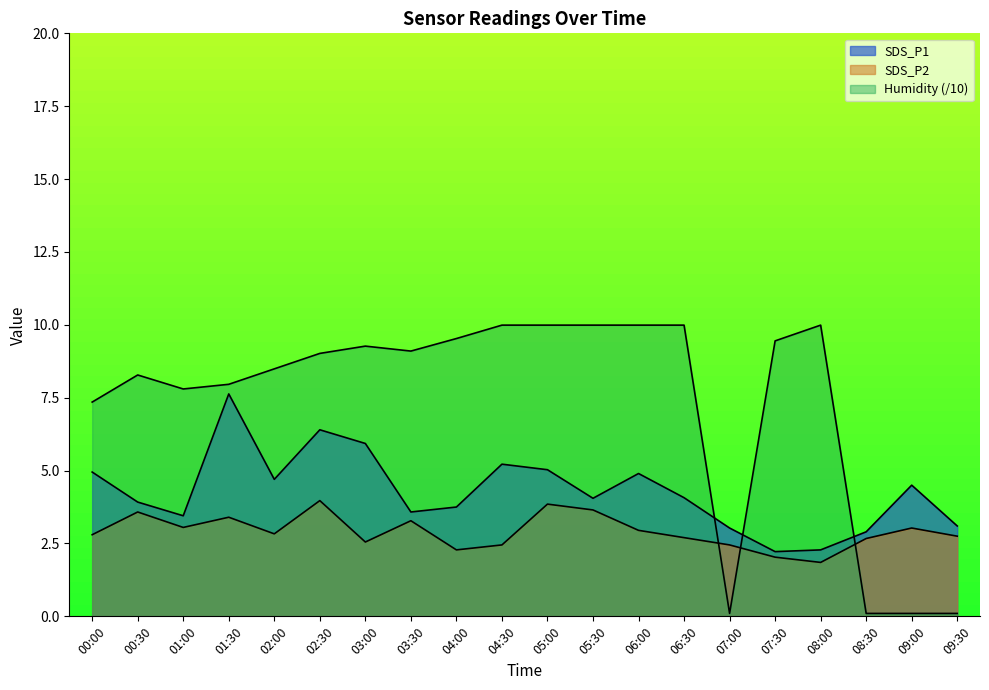

True or false: SDS_P2 and SDS_P1 cross at least once.

False